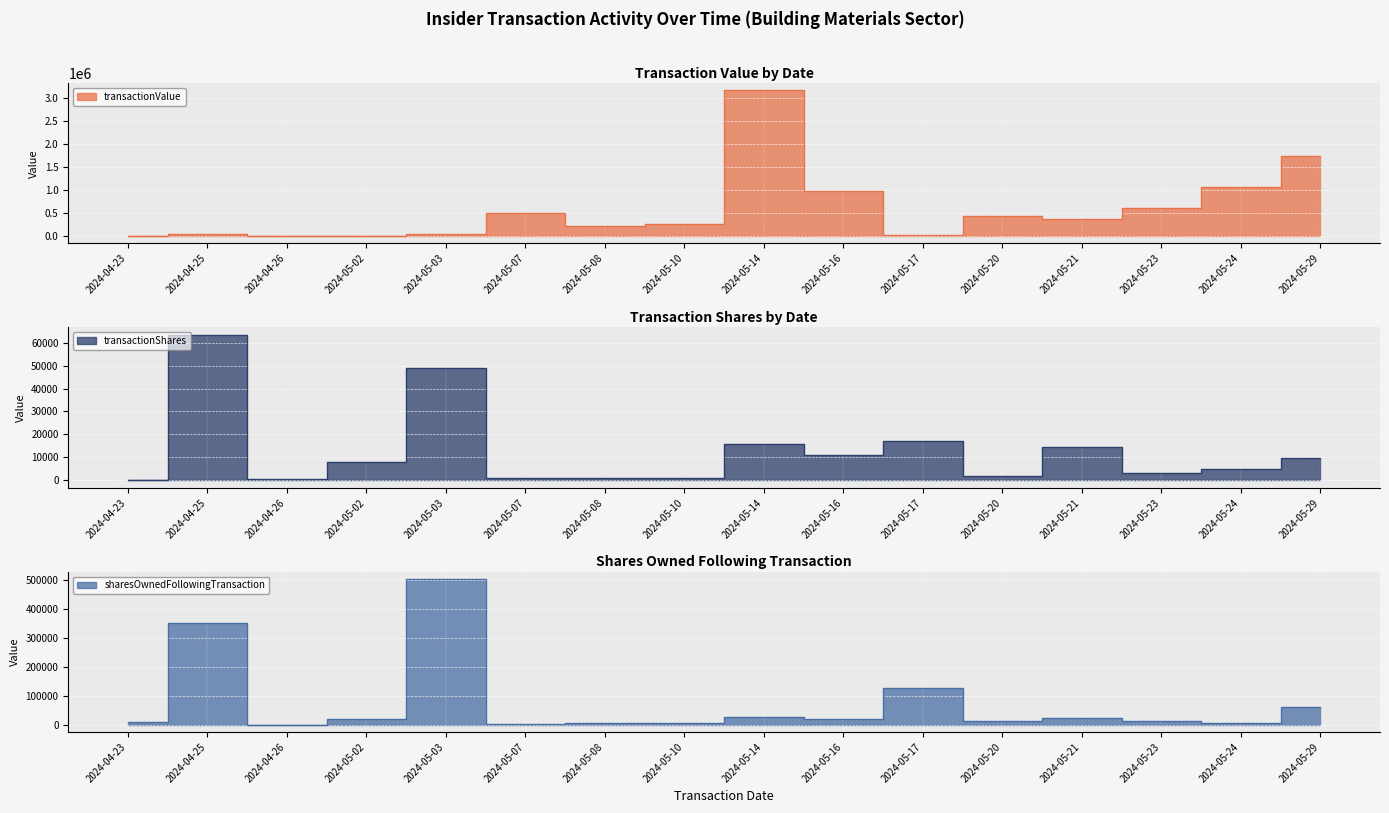

List the labels in order of transactionValue value, smallest first.

2024-04-23, 2024-04-26, 2024-05-02, 2024-05-17, 2024-04-25, 2024-05-03, 2024-05-08, 2024-05-10, 2024-05-21, 2024-05-20, 2024-05-07, 2024-05-23, 2024-05-16, 2024-05-24, 2024-05-29, 2024-05-14